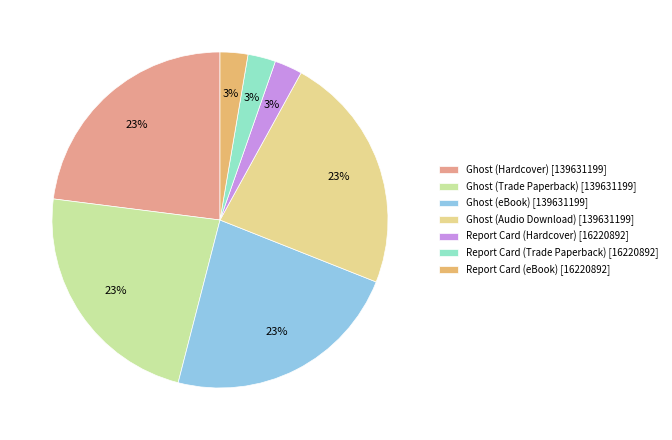

Which category has the smallest portion of the pie?

Report Card (Hardcover)